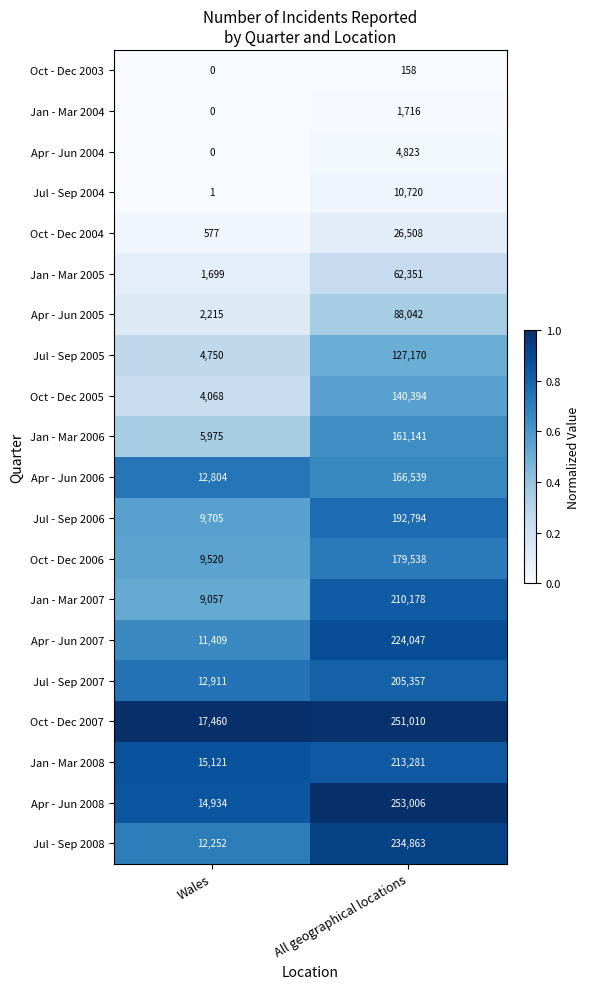

What is the sum of all Jul - Sep 2008 values?

247115